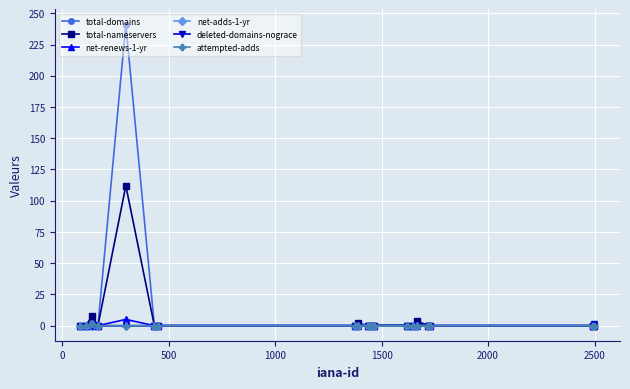

How many lines are shown in the chart?

6